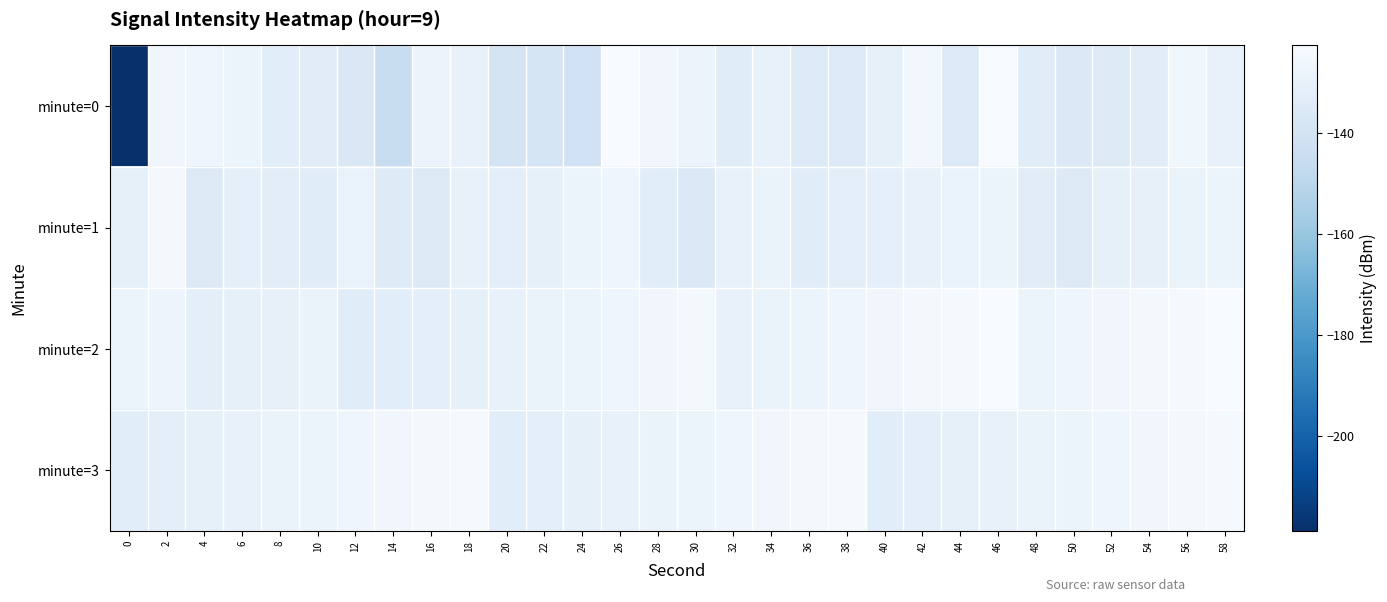

Reading right to left, extract all data points from this chart.

minute=0: 58=-129.7	56=-126.4	54=-133.4	52=-135.1	50=-136.0	48=-133.8	46=-123.3	44=-135.8	42=-125.5	40=-130.7	38=-135.7	36=-135.7	34=-129.6	32=-133.9	30=-128.1	28=-126.1	26=-122.8	24=-142.0	22=-139.0	20=-139.9	18=-130.2	16=-128.3	14=-145.0	12=-136.7	10=-133.4	8=-133.1	6=-128.7	4=-126.7	2=-125.8	0=-218.7
minute=1: 58=-128.5	56=-129.0	54=-130.5	52=-131.0	50=-135.0	48=-133.5	46=-128.0	44=-129.5	42=-130.0	40=-131.5	38=-132.0	36=-134.0	34=-129.0	32=-130.0	30=-136.0	28=-133.0	26=-127.0	24=-128.5	22=-131.0	20=-132.5	18=-129.7	16=-135.2	14=-134.5	12=-129.3	10=-133.7	8=-132.7	6=-131.3	4=-134.9	2=-124.9	0=-130.8
minute=2: 58=-123.0	56=-124.0	54=-125.0	52=-126.0	50=-127.0	48=-128.0	46=-123.0	44=-124.0	42=-125.0	40=-126.0	38=-127.0	36=-128.0	34=-129.0	32=-130.0	30=-125.0	28=-126.0	26=-127.0	24=-128.0	22=-129.0	20=-130.0	18=-131.0	16=-132.0	14=-133.0	12=-134.0	10=-129.0	8=-130.5	6=-131.0	4=-132.0	2=-127.5	0=-128.0
minute=3: 58=-124.0	56=-125.0	54=-126.0	52=-127.0	50=-128.0	48=-129.0	46=-130.0	44=-131.0	42=-132.0	40=-133.0	38=-124.0	36=-125.0	34=-126.0	32=-127.0	30=-128.0	28=-129.0	26=-130.0	24=-131.0	22=-132.0	20=-133.0	18=-124.0	16=-125.0	14=-126.0	12=-127.0	10=-128.0	8=-129.0	6=-130.0	4=-131.0	2=-132.0	0=-133.0